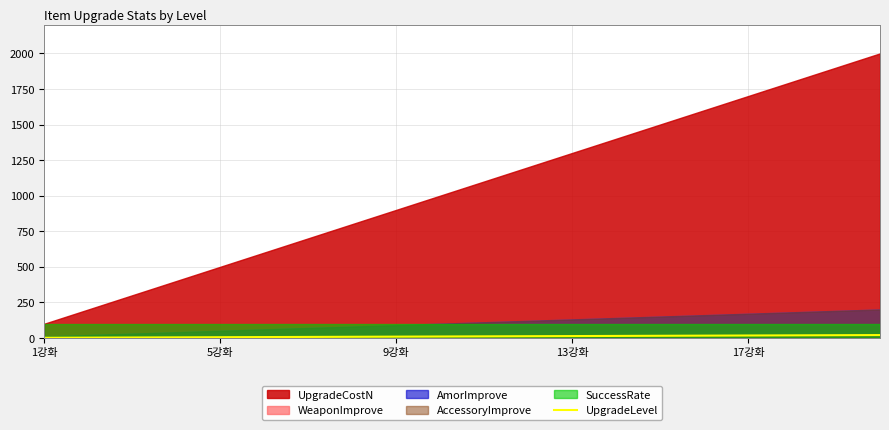

True or false: the data has more than 2 interior local peaks.

False